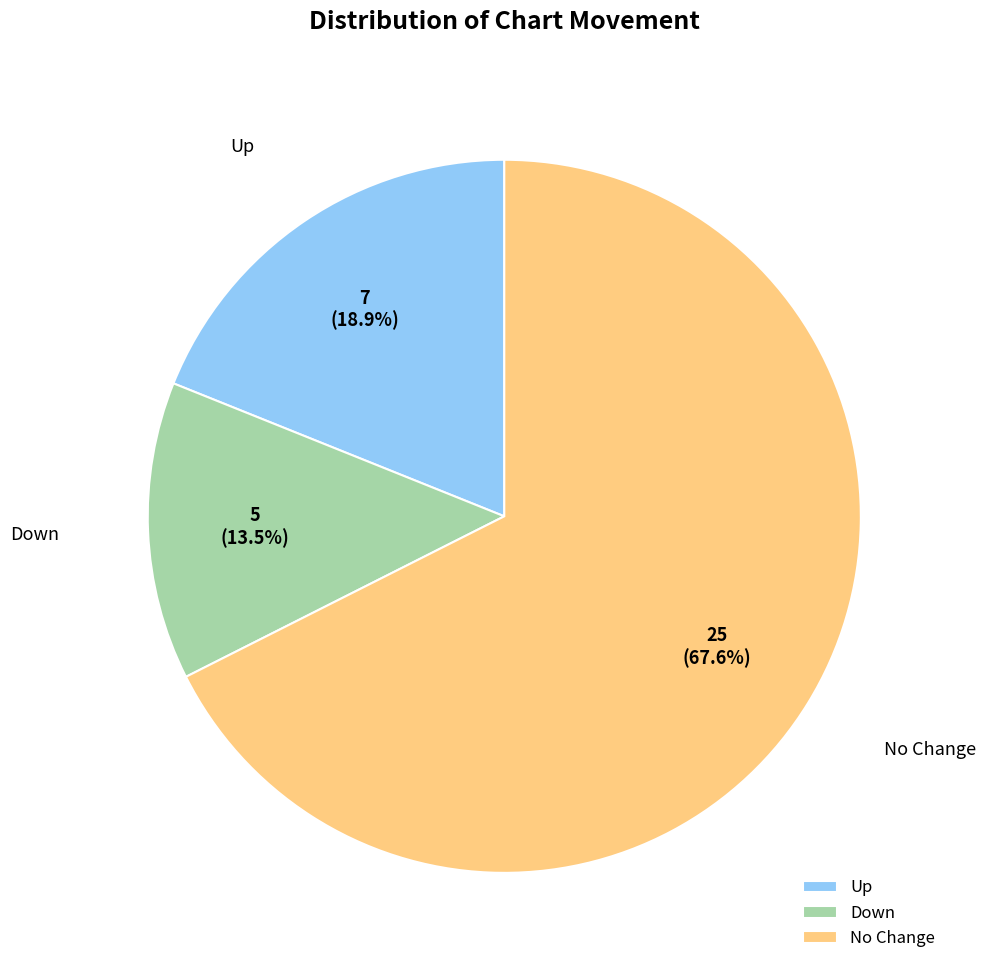

What is the smallest slice in the pie chart?

Down